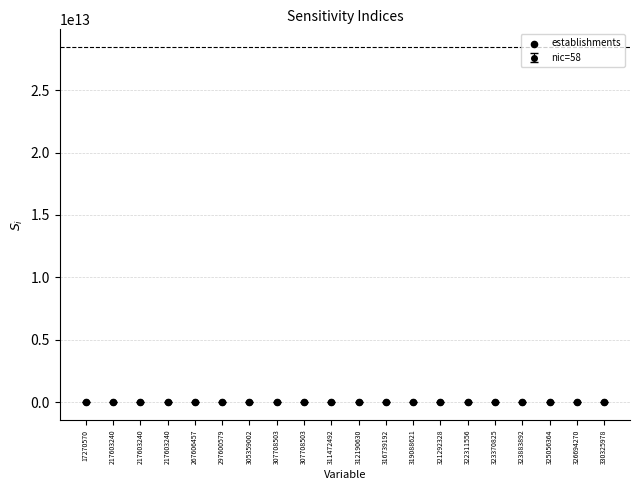

What is the range of Y values (max minus min)?

1.0